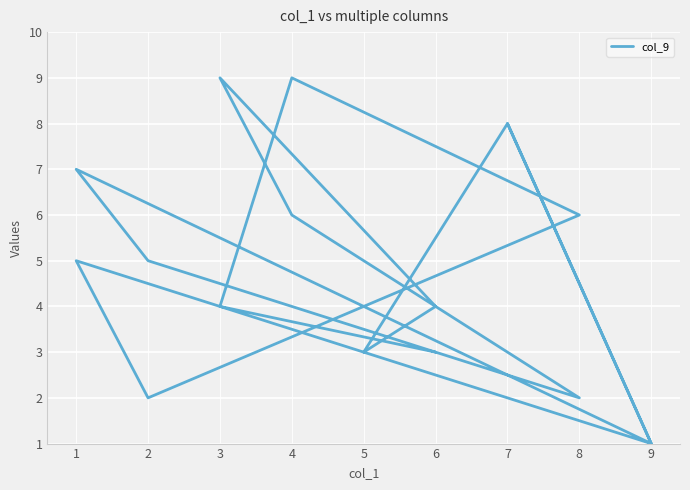

What is the smallest value displayed?

1